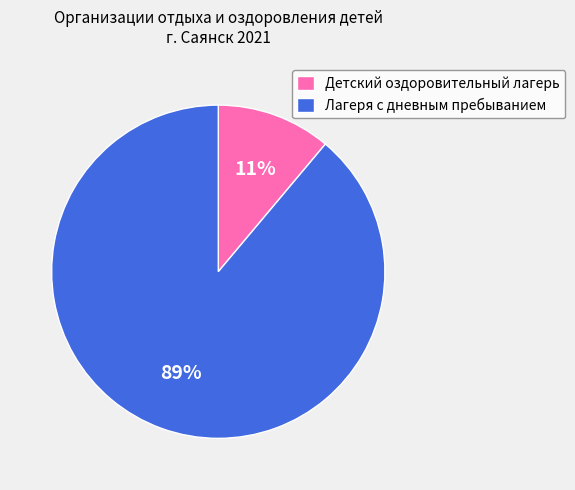

To the nearest percent, what is the combined percentage of Лагеря с дневным пребыванием and Детский оздоровительный лагерь?

100%